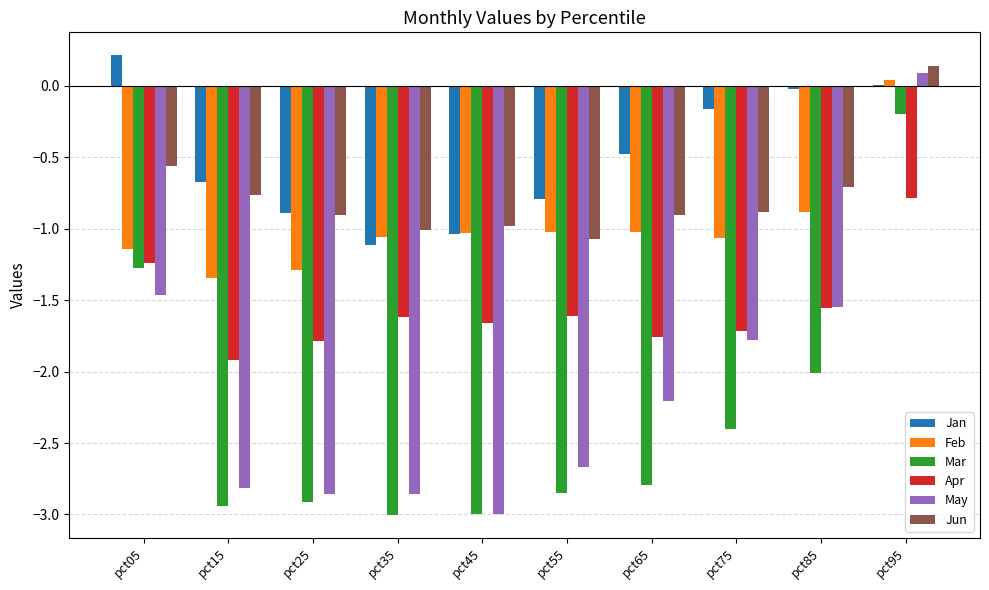

Is it true that May equals -3.8 at pct15?

False